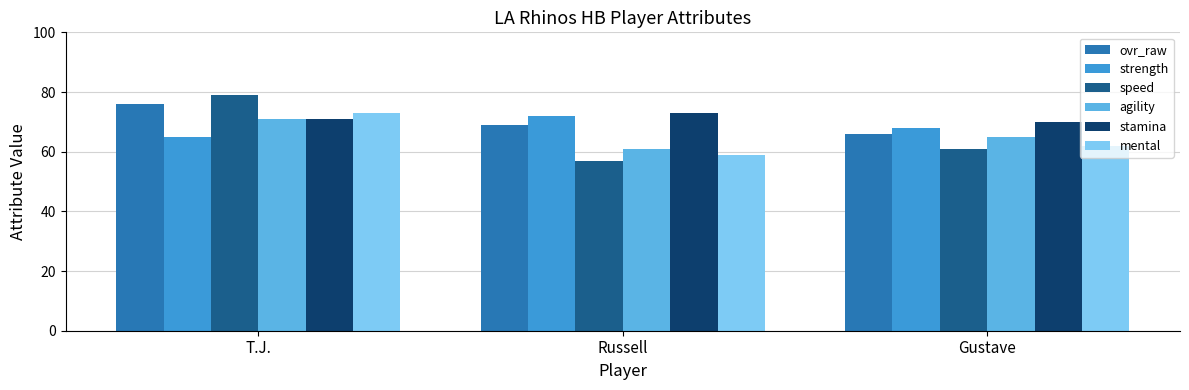

List the labels in order of ovr_raw value, largest first.

T.J., Russell, Gustave